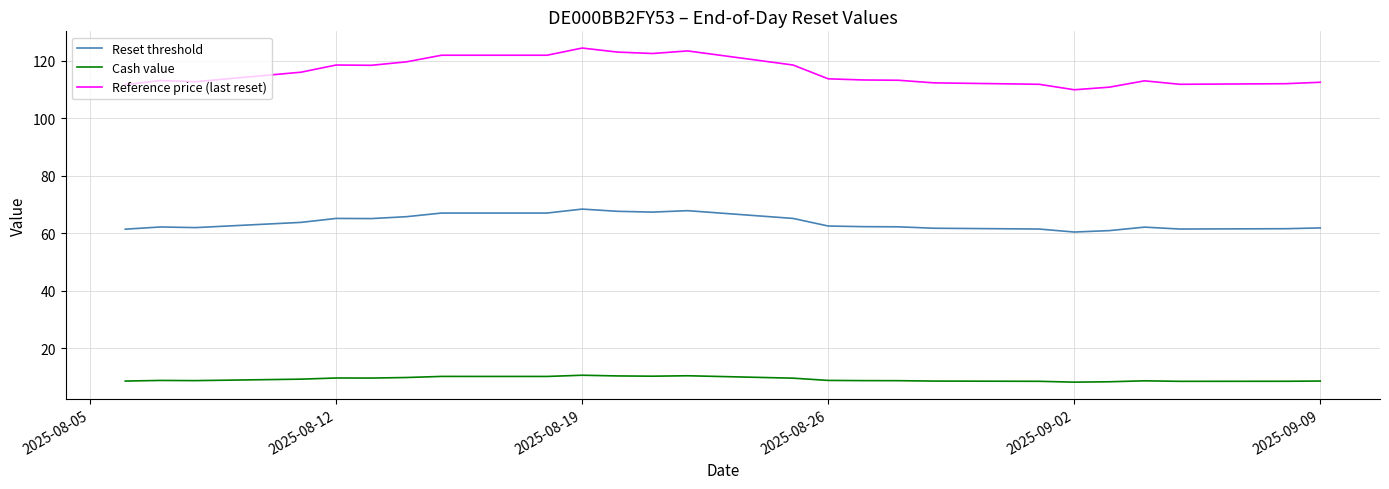

Which series has the widest spread of values?

Reference price (last reset)